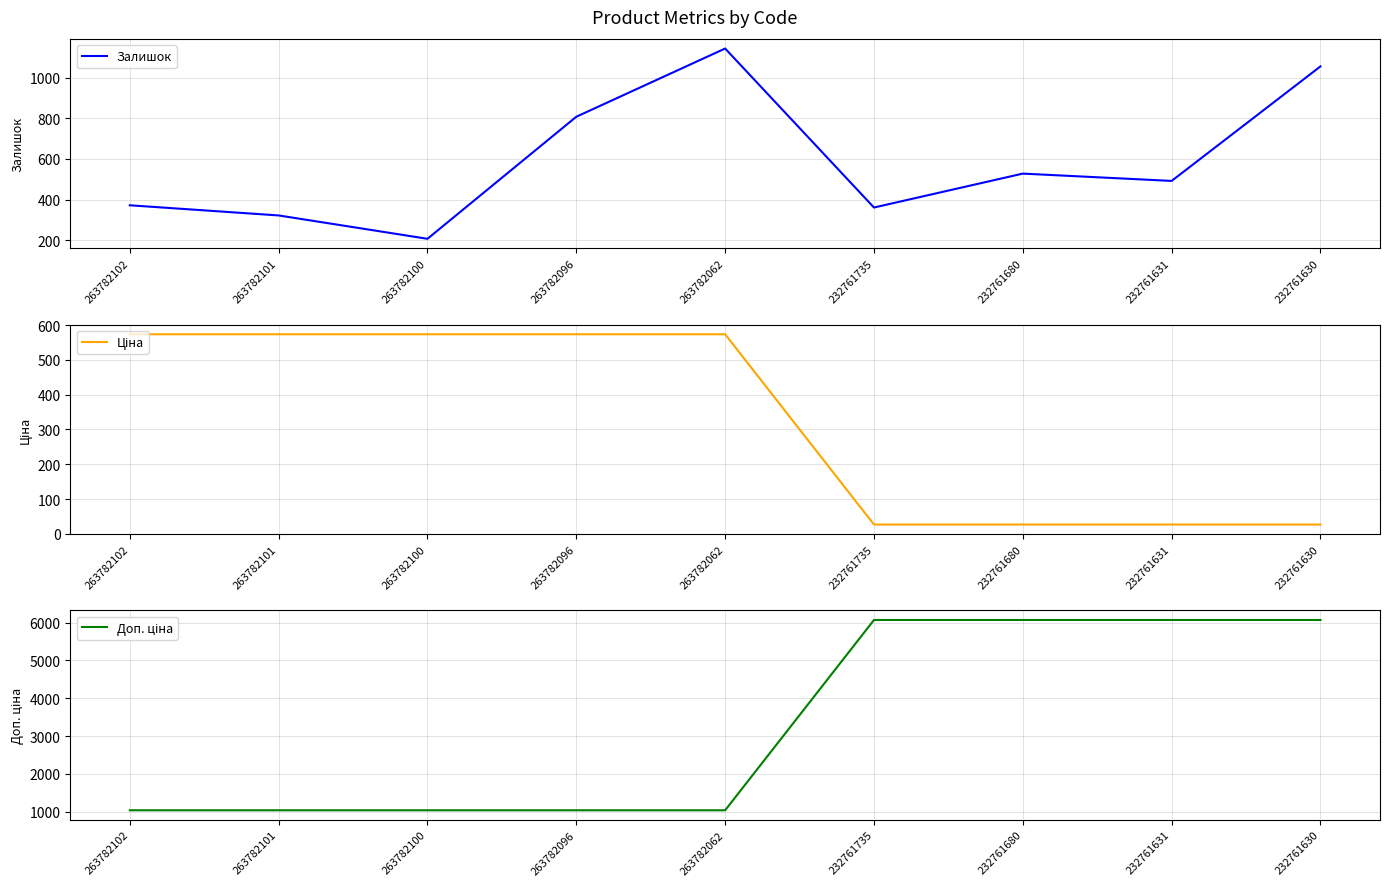

In Залишок, how many points are lower than both neighbors (excluding endpoints)?

3